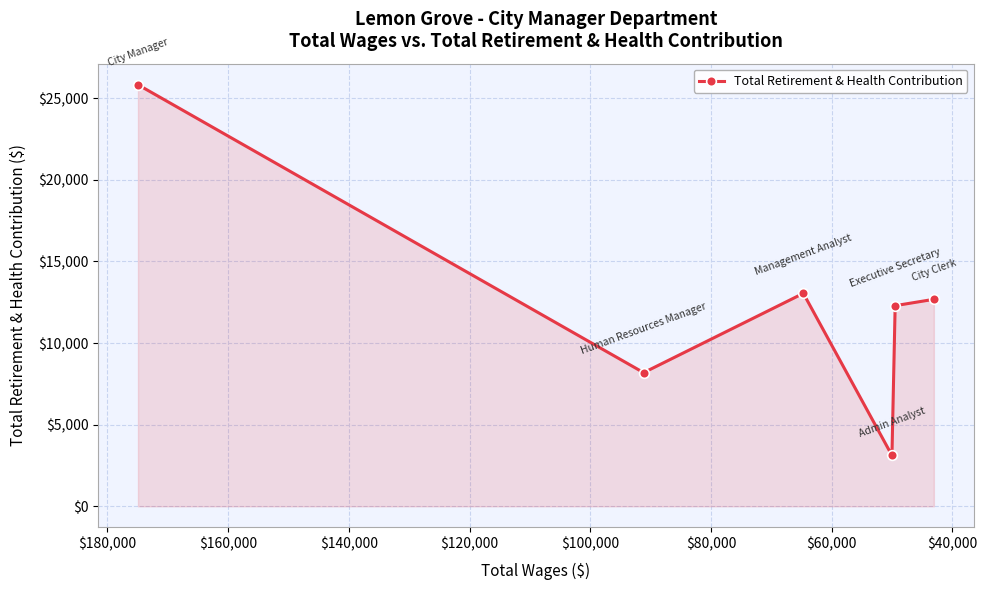

What is the sum of all values?

75152